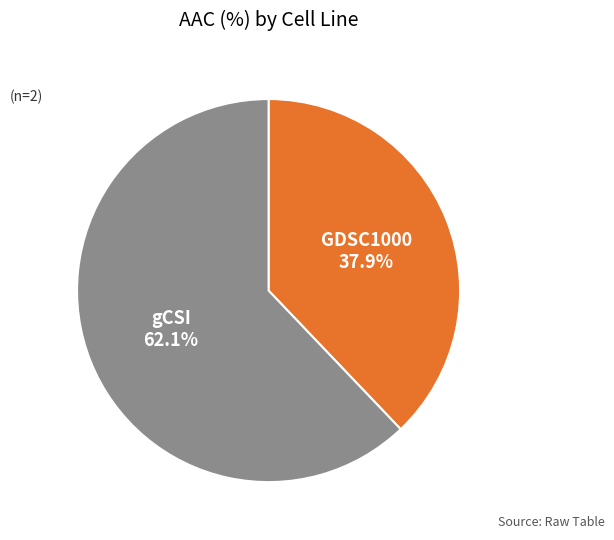

How many slices are in this pie chart?

2